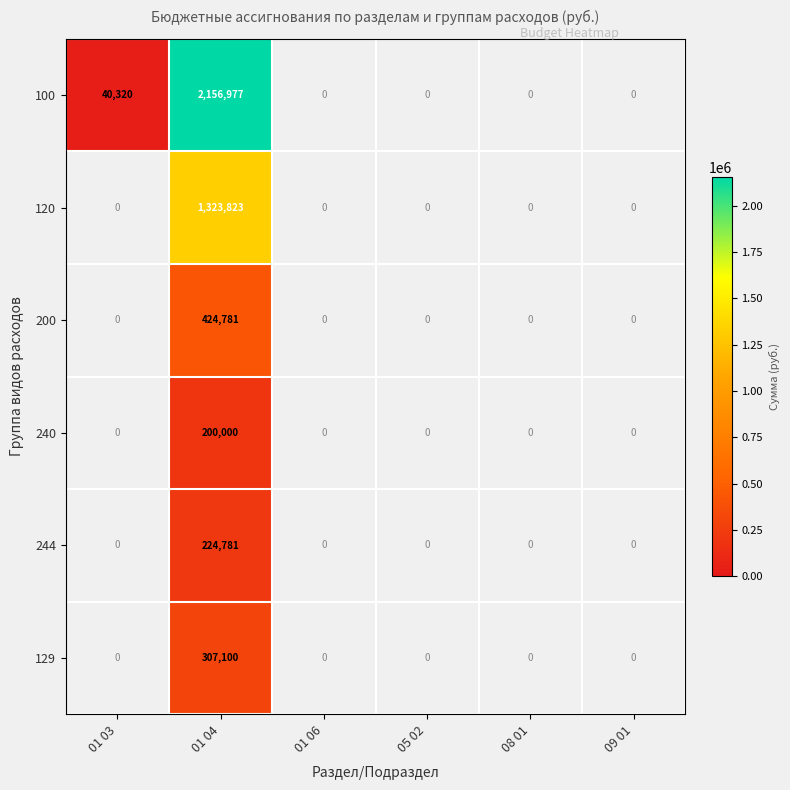

Rank the series at 01 04 from highest to lowest value.

100, 120, 200, 129, 244, 240